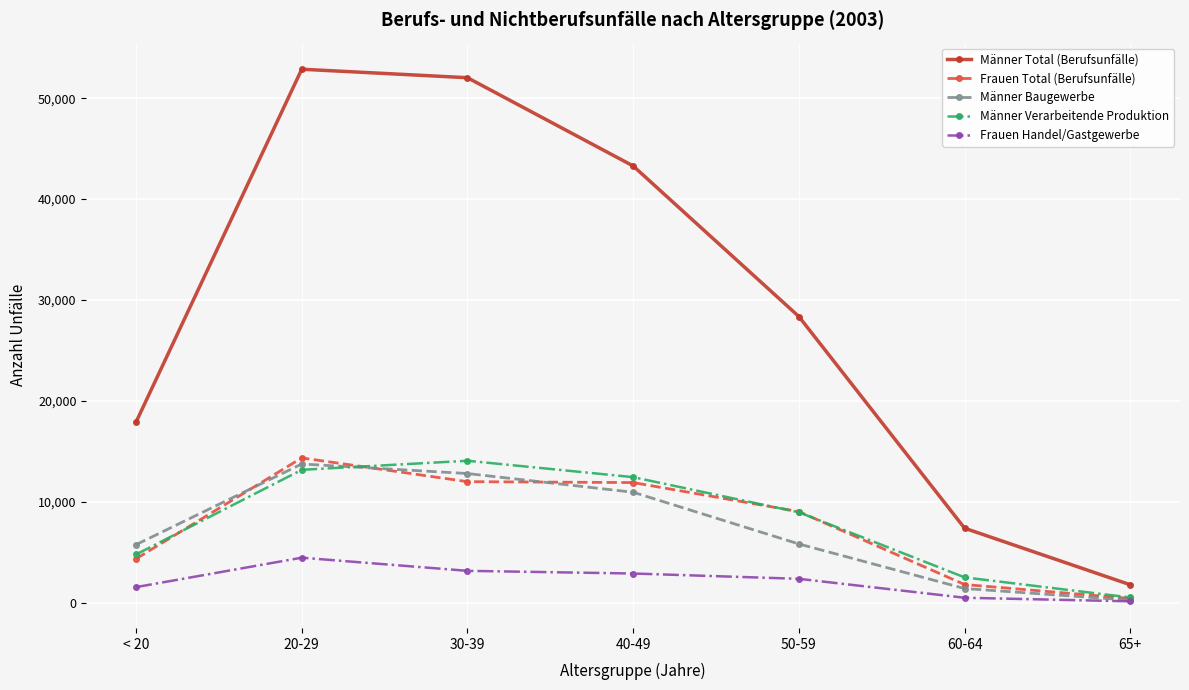

Is the value of Männer Baugewerbe at 40-49 greater than the value of Männer Total (Berufsunfälle) at 20-29?

No